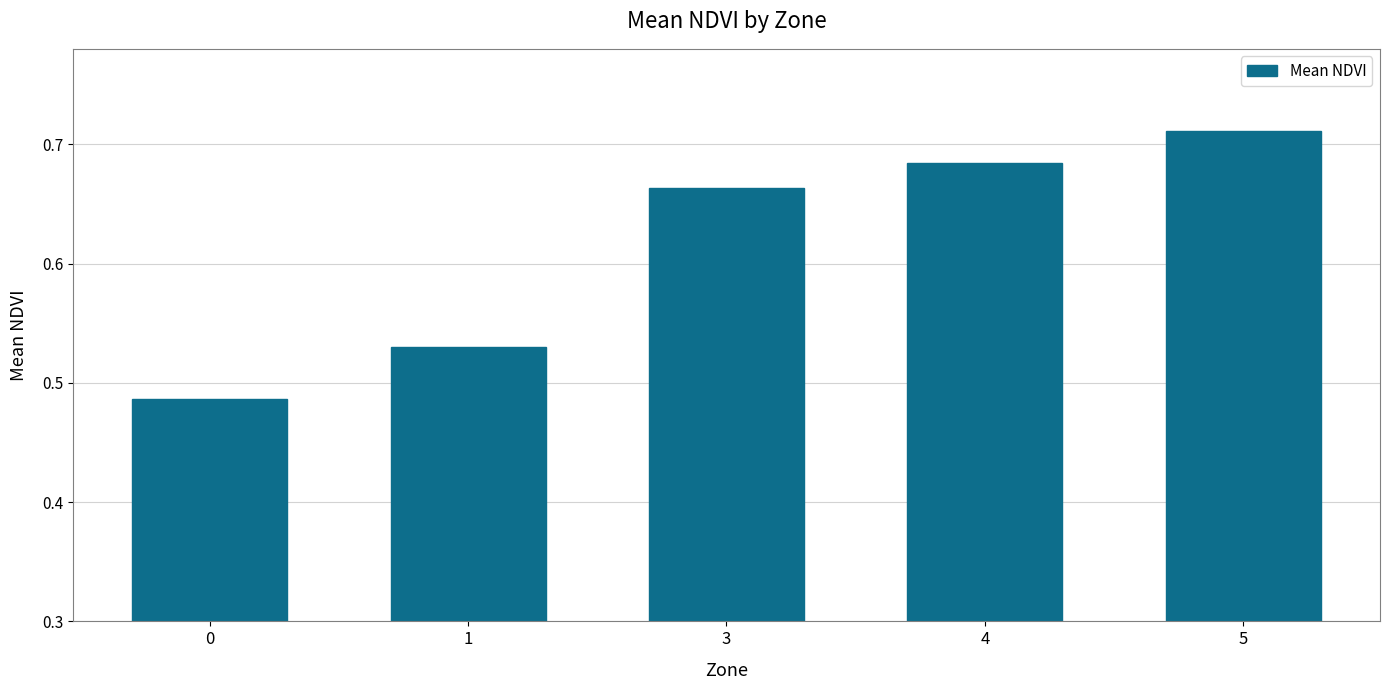

How many bars are there in total?

5